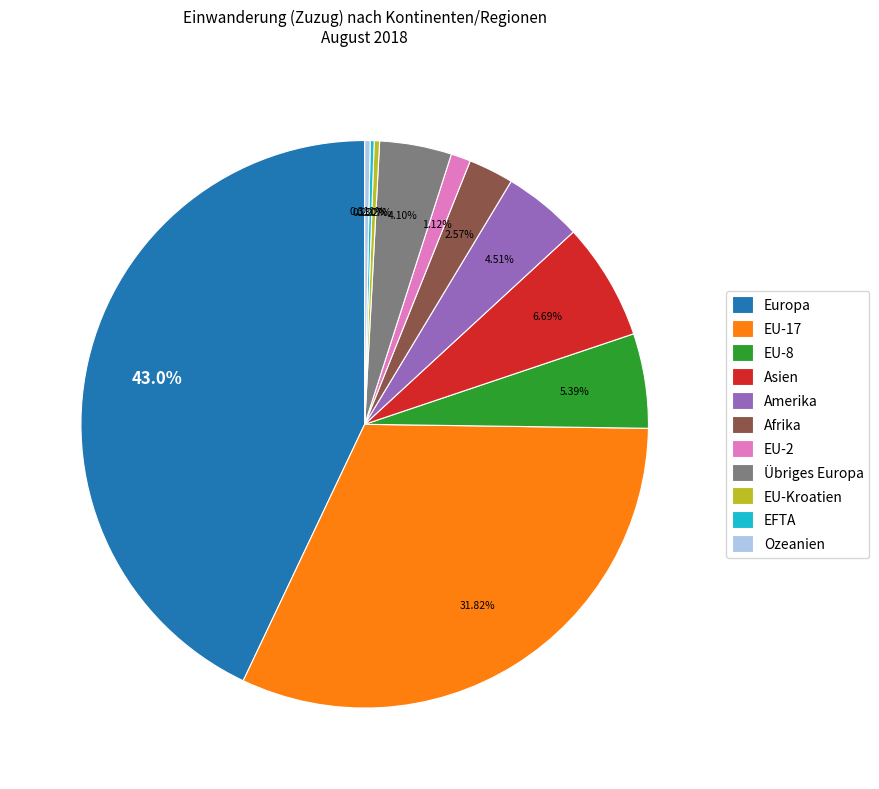

What percentage is the EU-8 slice, to the nearest percent?

5%